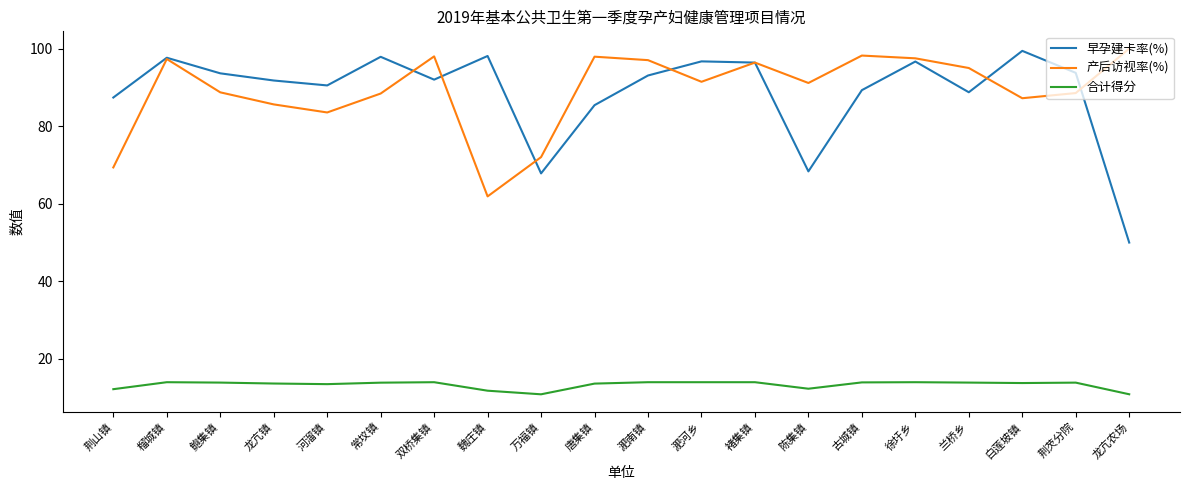

What position from the right is 鲍集镇?

18